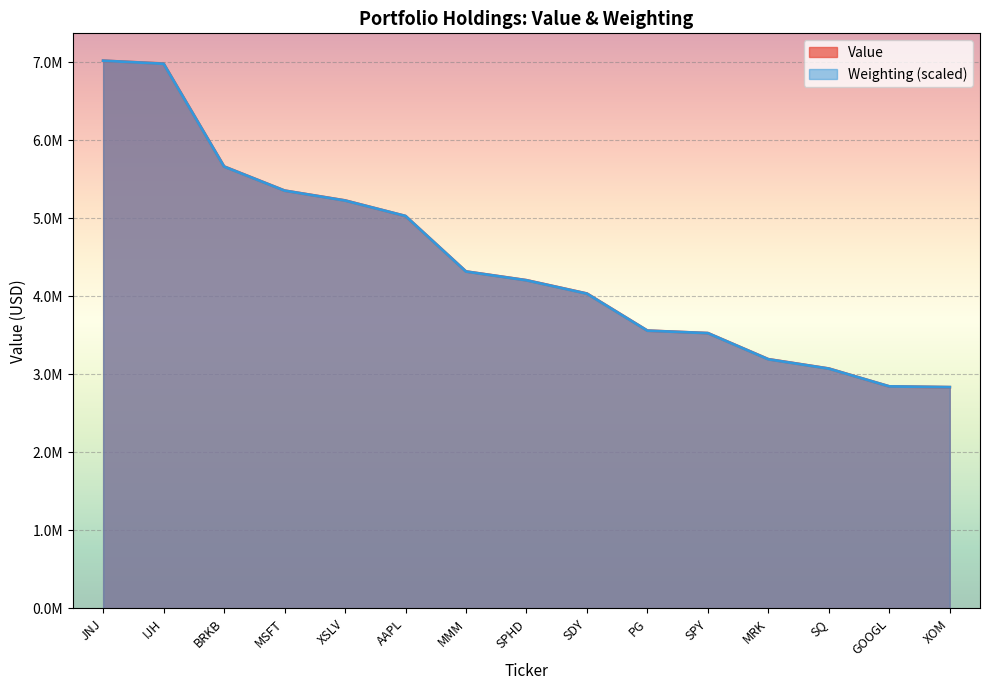

The value of Weighting at SPHD is 7021195.8. True or false?

False